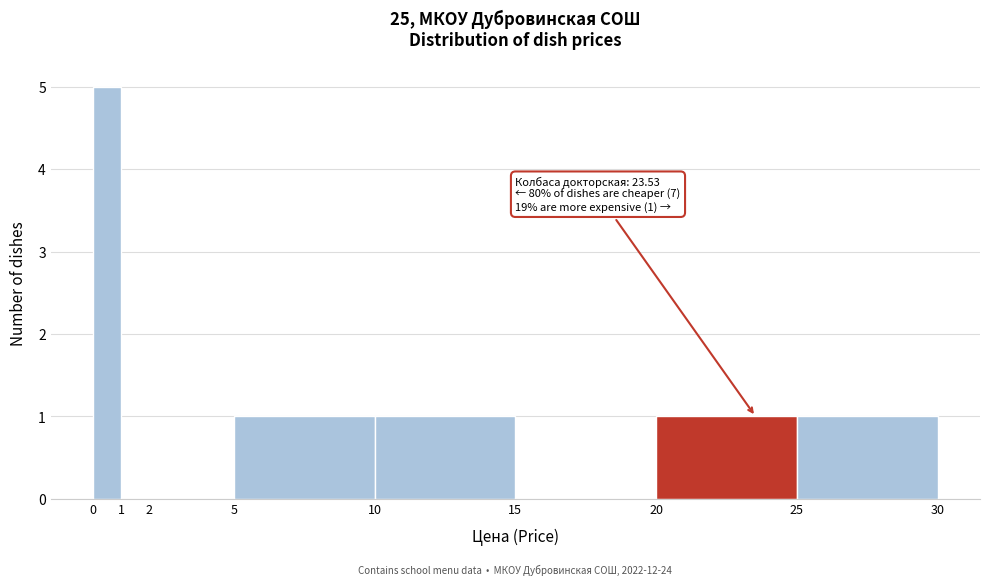

Which range on the x-axis has the tallest bar?

0 to 1